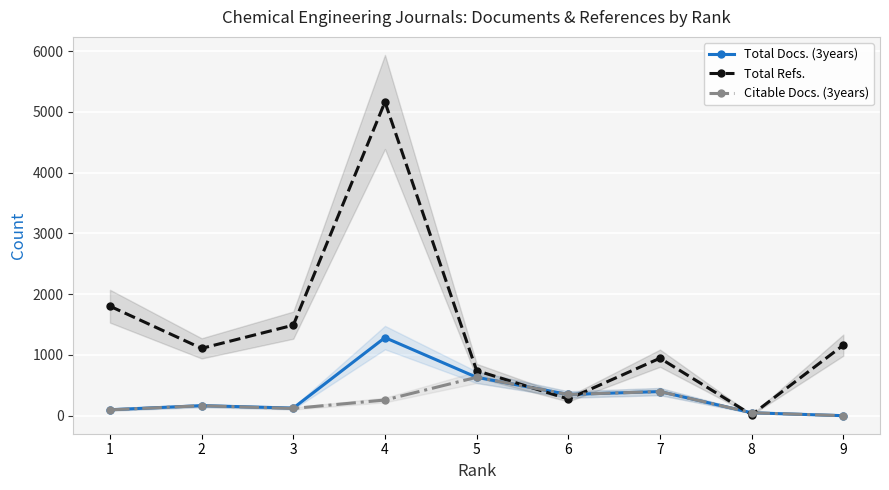

Which series has the largest range (max minus min)?

Total Refs.